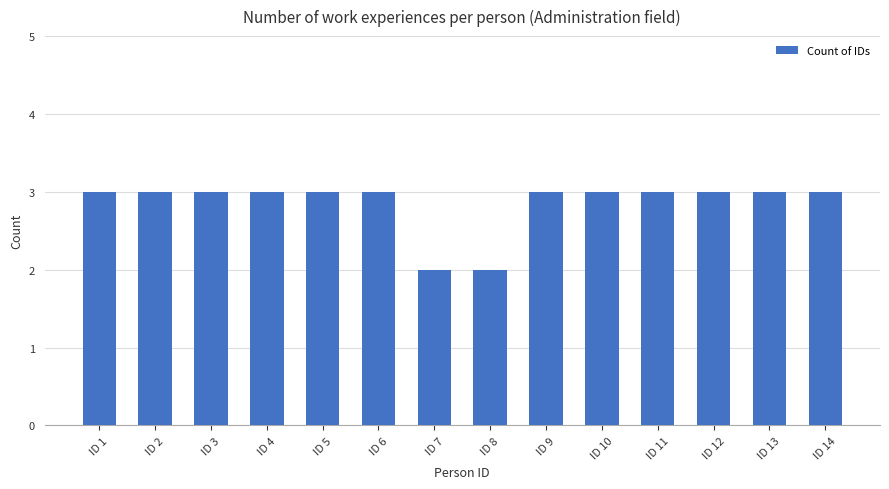

What is the value of the 8th bar from the left?

2